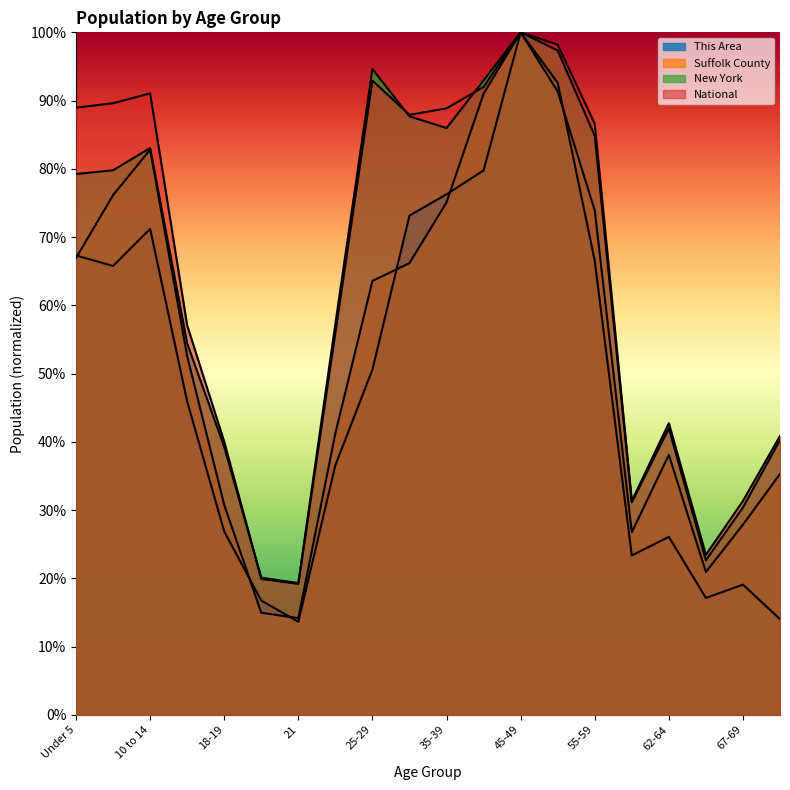

List the labels in order of New York value, smallest first.

21, 20, 65-66, 67-69, 60-61, 18-19, 70-74, 62-64, 15 to 17, 22-24, Under 5, 5 to 9, 10 to 14, 55-59, 35-39, 30-34, 40-44, 25-29, 50-54, 45-49